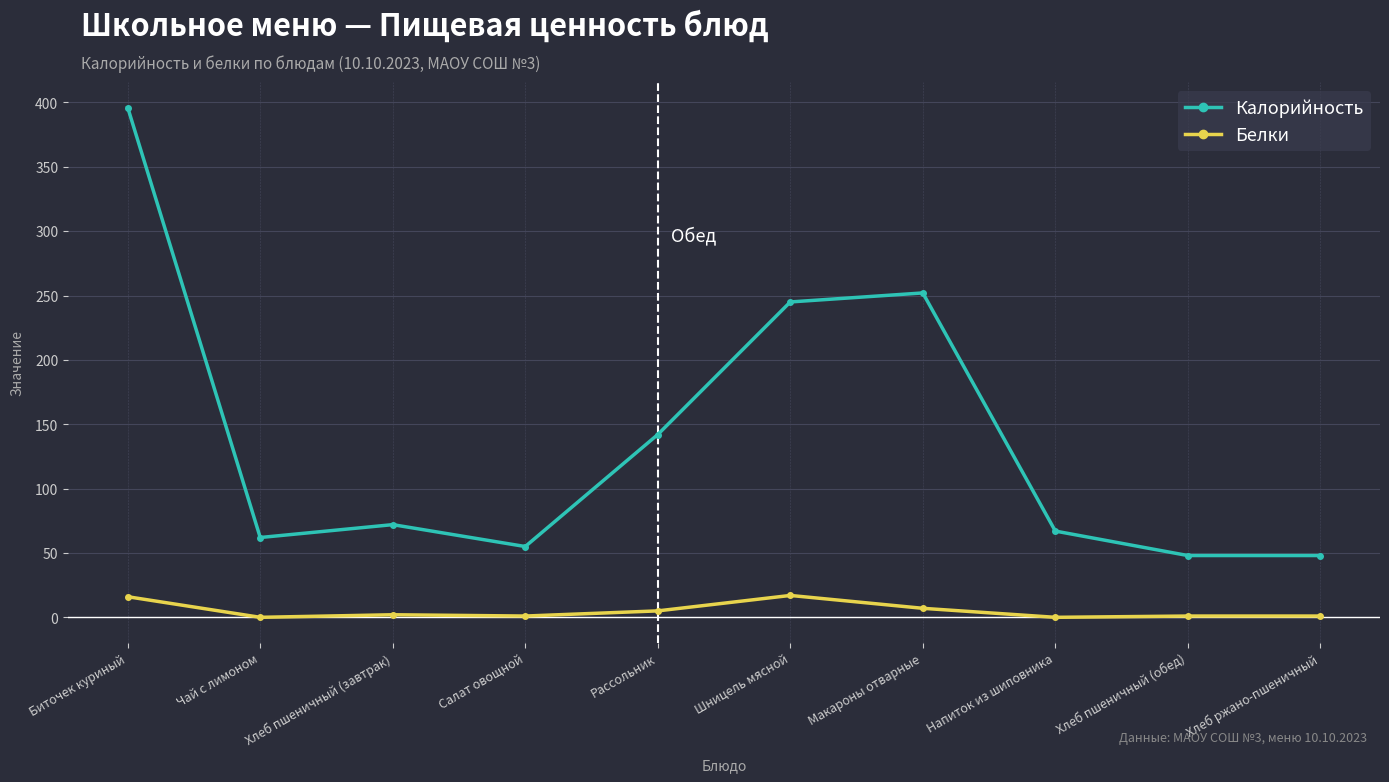

What is the difference between the highest and lowest values at Хлеб пшеничный (обед)?

47